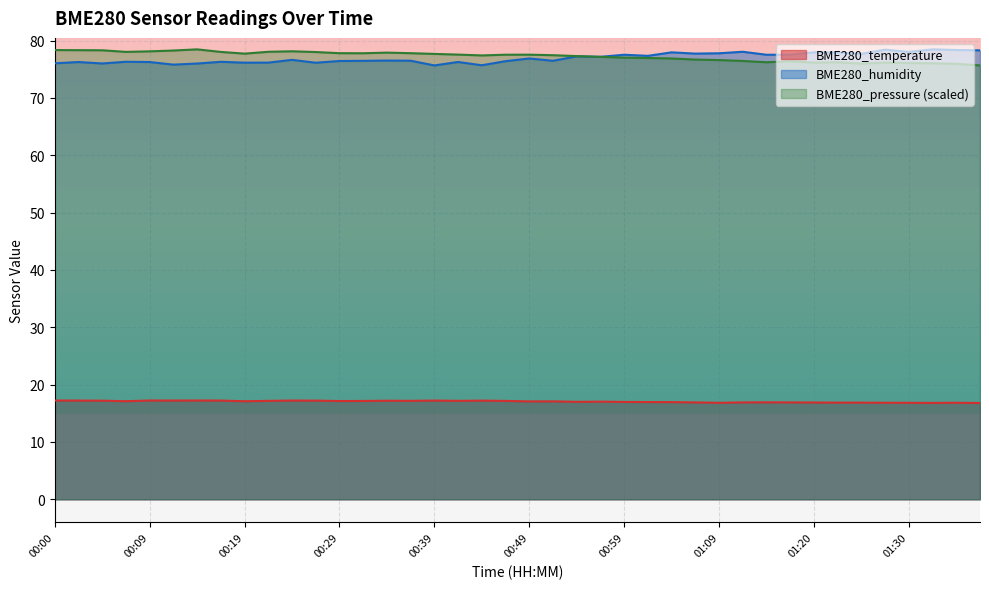

What are all the series names shown in the legend?

BME280_temperature, BME280_humidity, BME280_pressure (scaled)